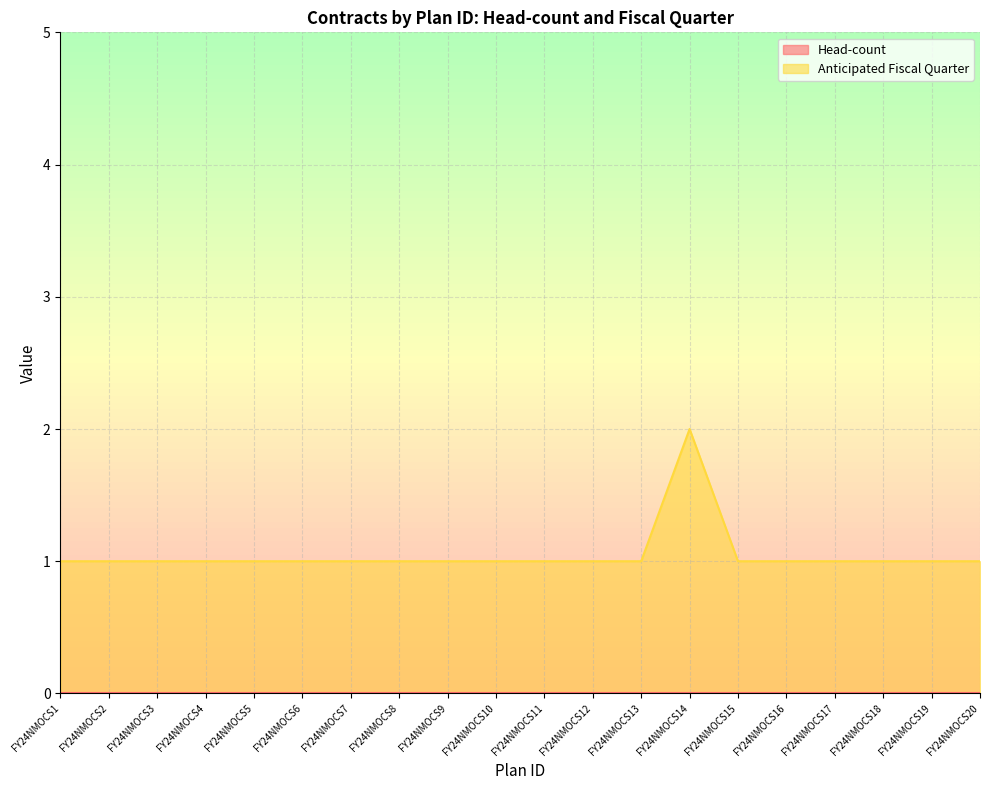

Does the chart display data point markers on the line(s)?

No